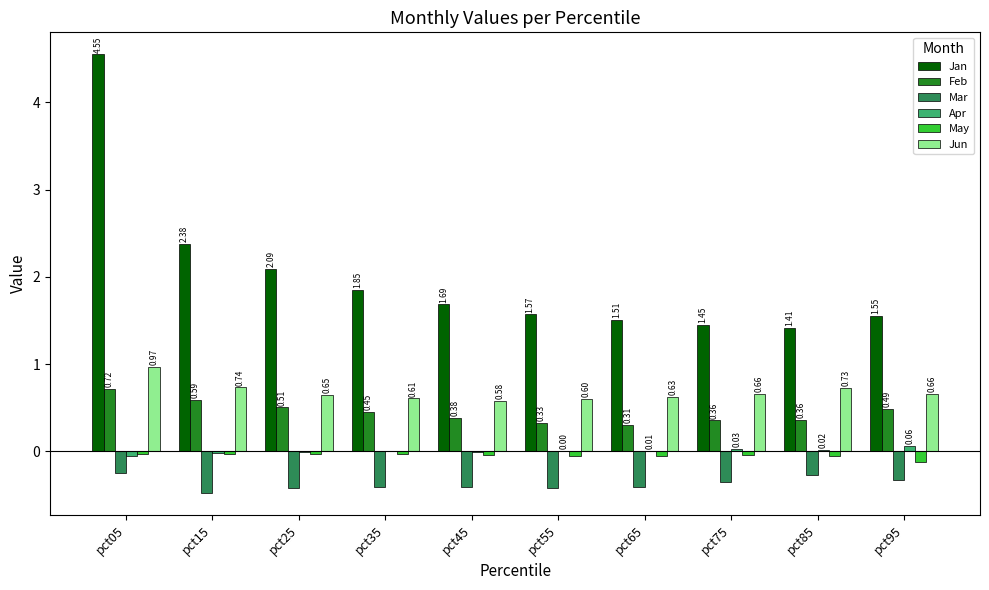

What is the sum of all Feb values?

4.5